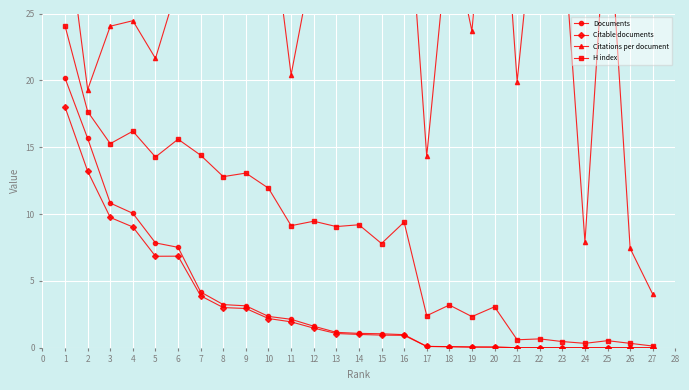

Is it true that H index equals 23.4 at 3?

False